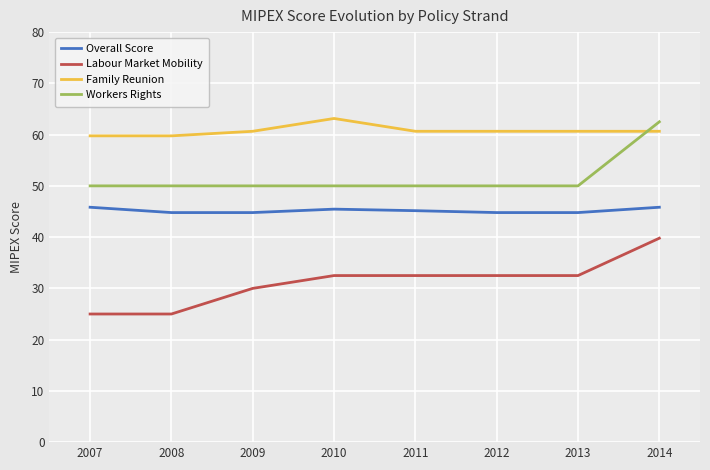

Between 2010 and 2014, which series saw the biggest shift?

Workers Rights